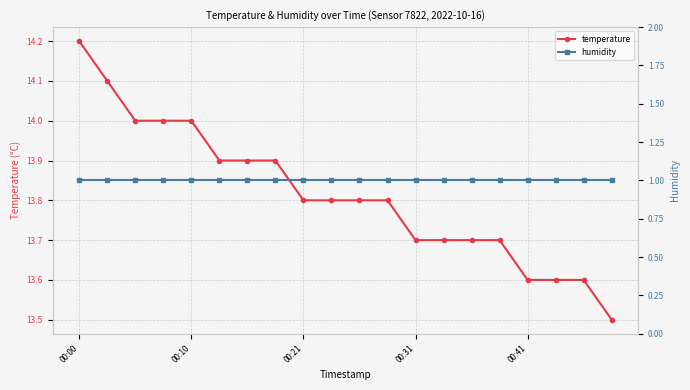

The humidity series shows 0.3 at 13. True or false?

False